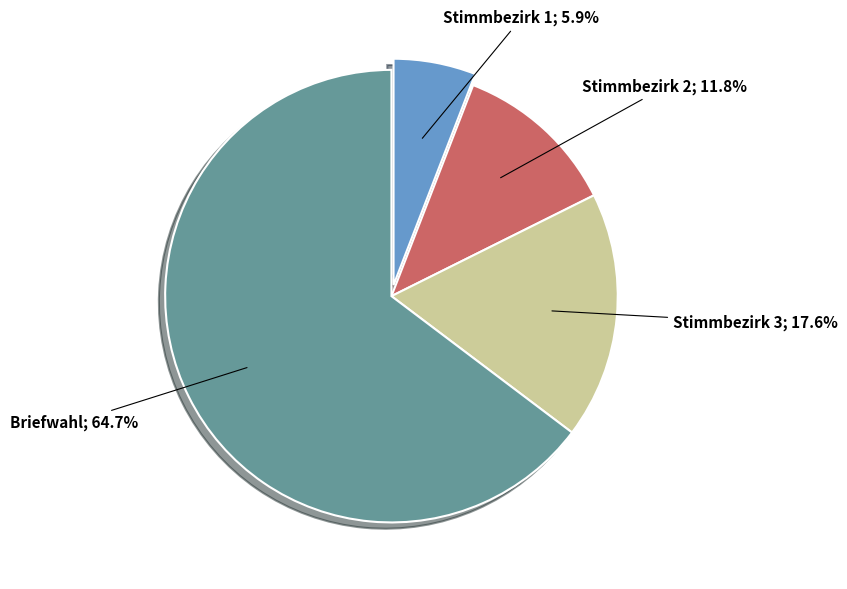

To the nearest percent, what is the difference between the largest and smallest slice percentages?

59%